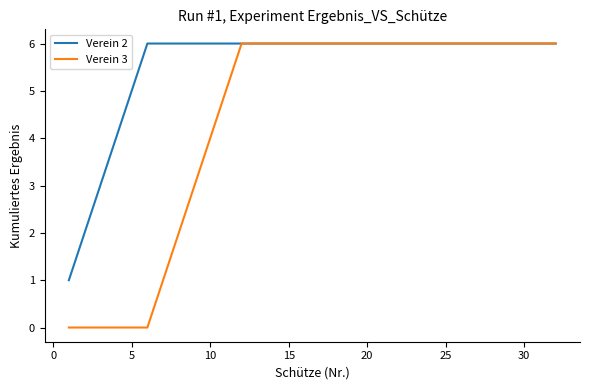

Which series has the largest total across all categories?

Verein 2